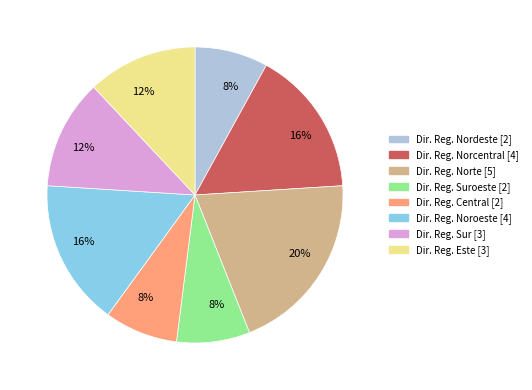

To the nearest percent, what is the average slice percentage?

12%